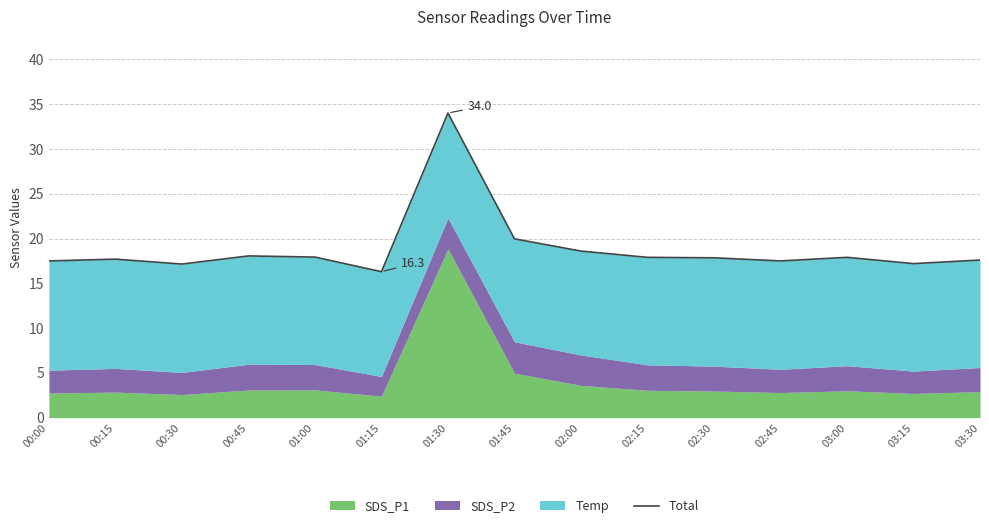

What is the value of the 3rd point from the left?

17.1